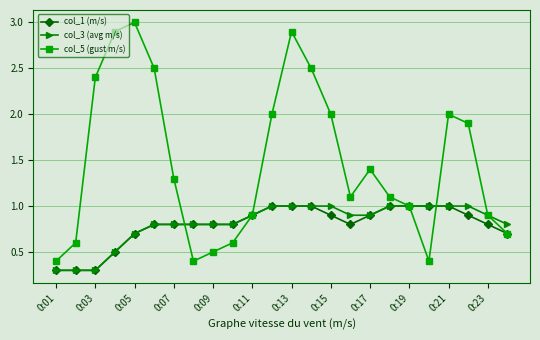

In col_5 (gust m/s), how many points are lower than both neighbors (excluding endpoints)?

3